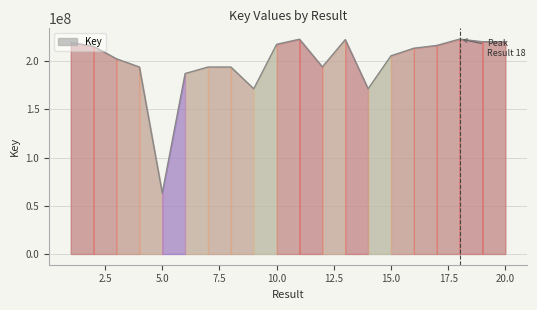

What is the maximum value shown in the chart?

222794430